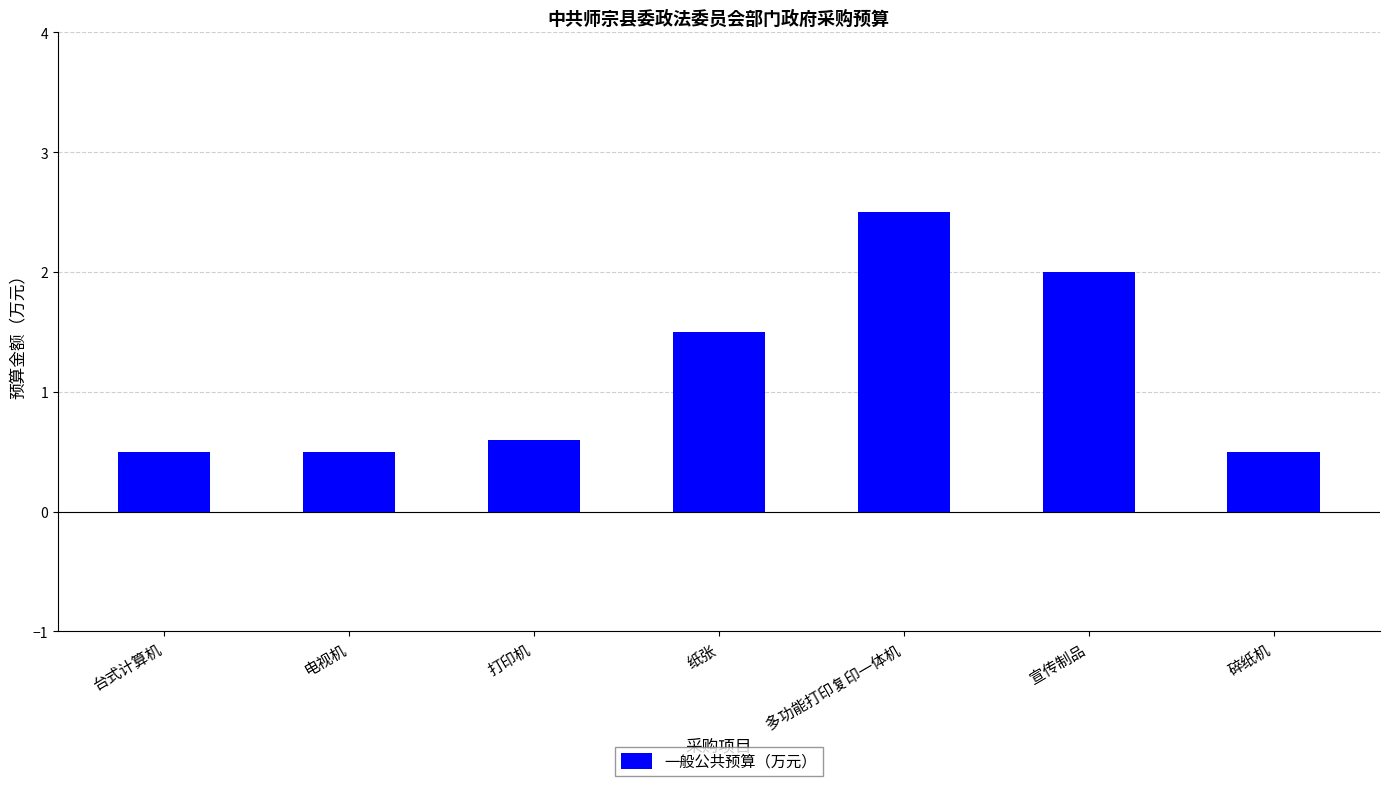

What is the difference between the values at 碎纸机 and 打印机?

0.1